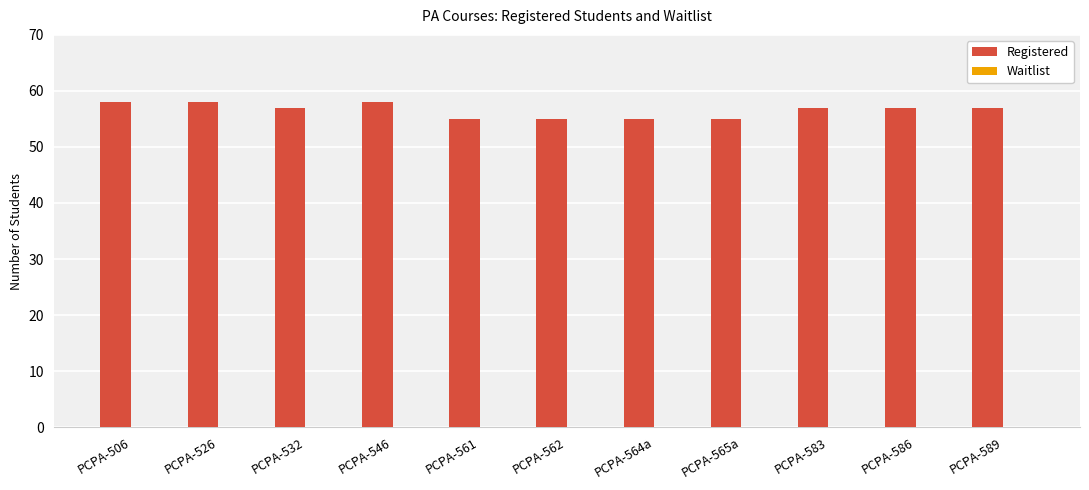

What is the change in value from PCPA-562 to PCPA-589?

+2